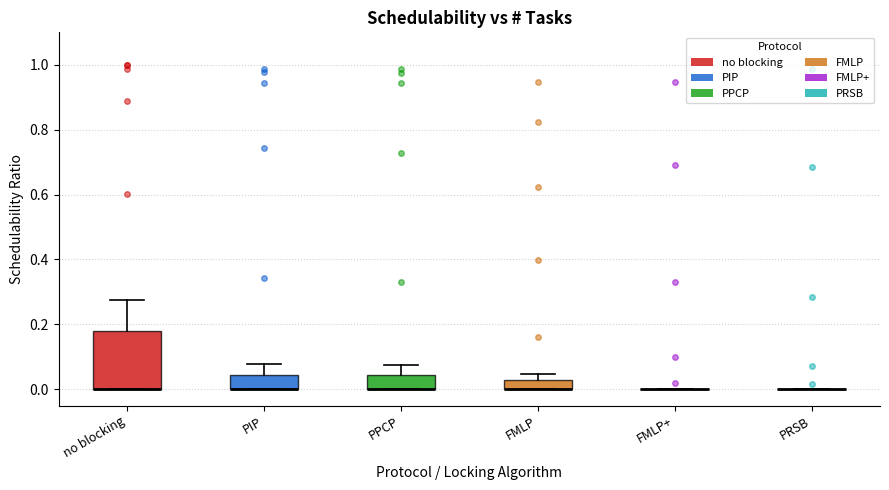

Where does the upper whisker of the box for PIP end on the y-axis? The values are not printed on the chart, so give them approximately, as read against the axis.

0.08